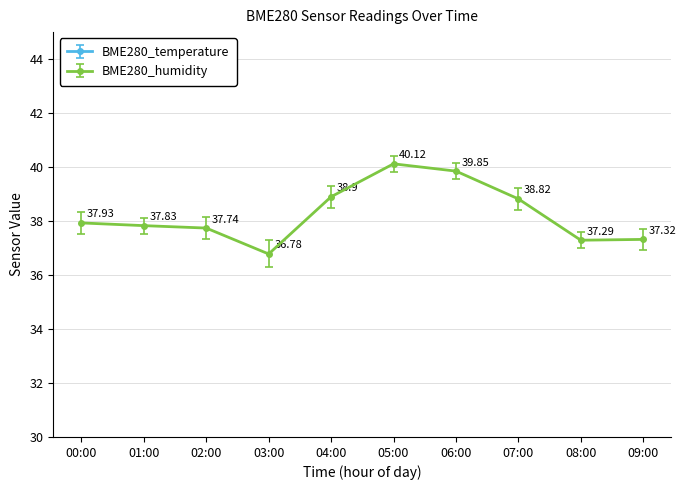

At which label does BME280_temperature first exceed 21?

00:00